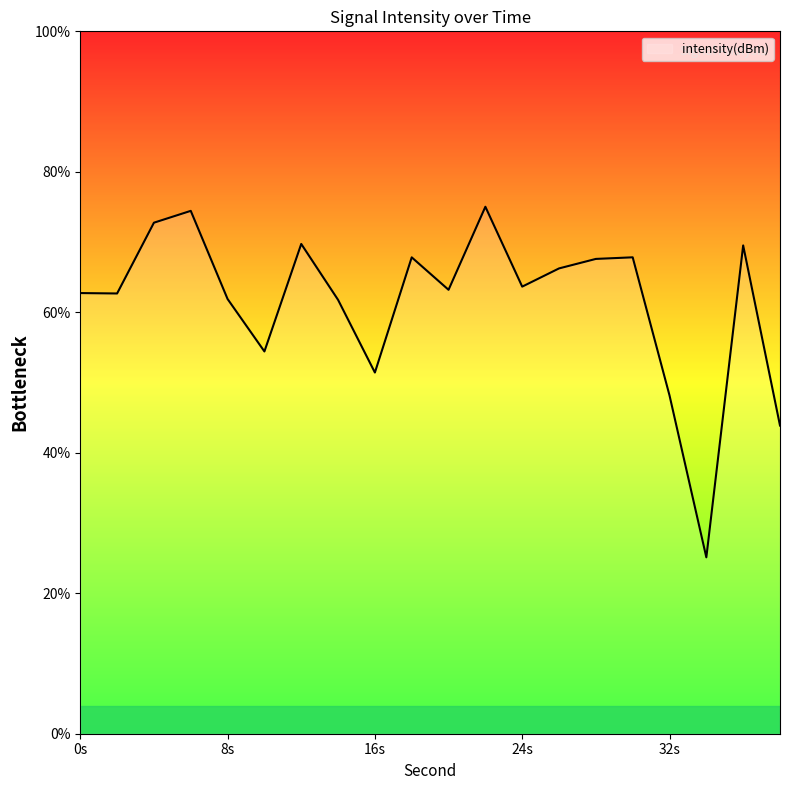

What is the maximum value shown in the chart?

75.0